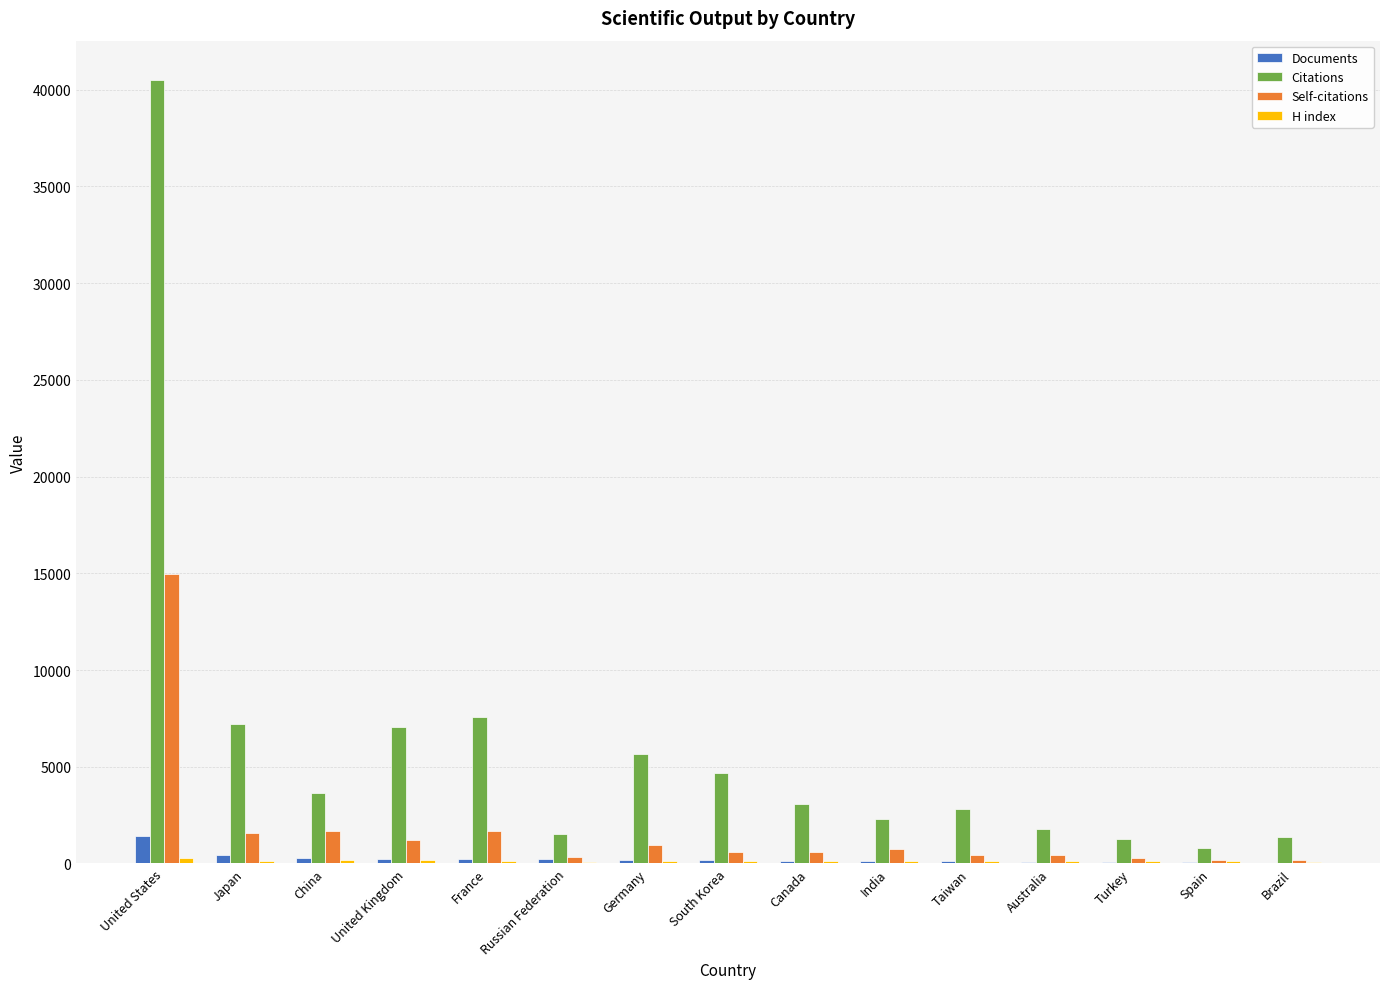

Are the bars grouped side by side (vs. stacked)?

Yes